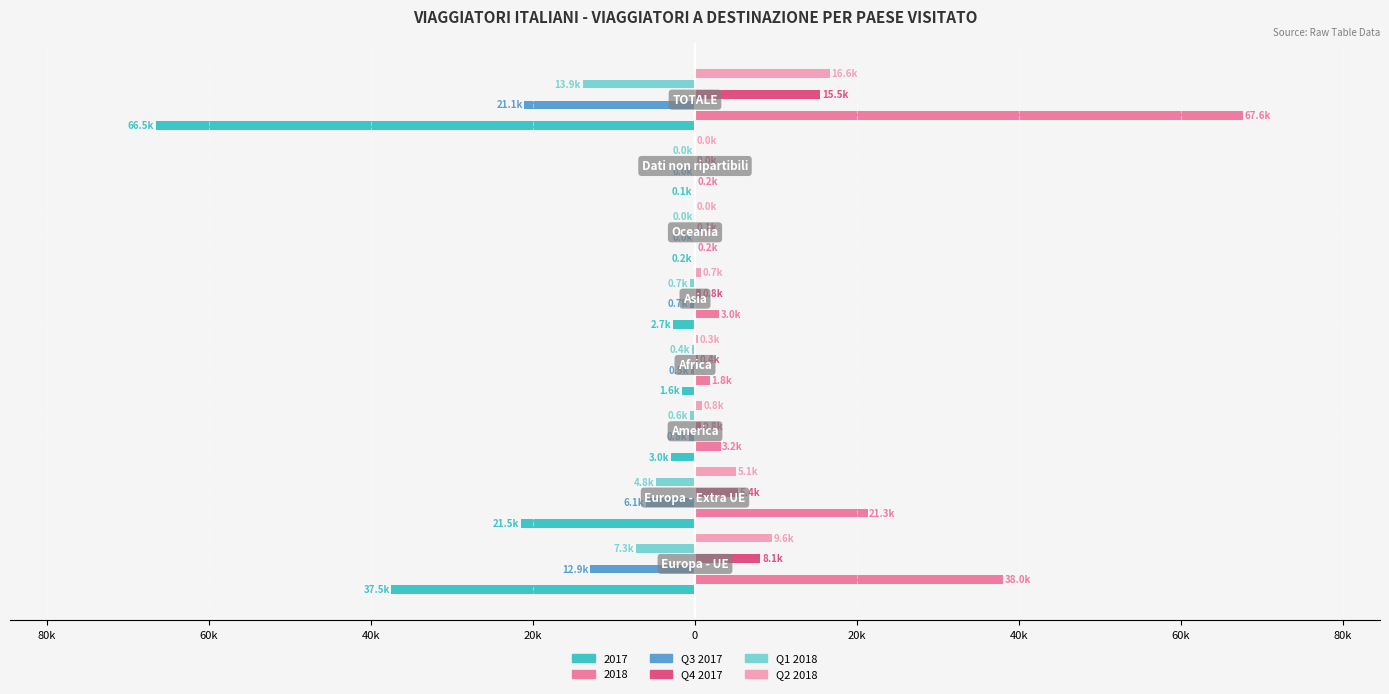

What are all the series names shown in the legend?

2017, 2018, Q3 2017, Q4 2017, Q1 2018, Q2 2018